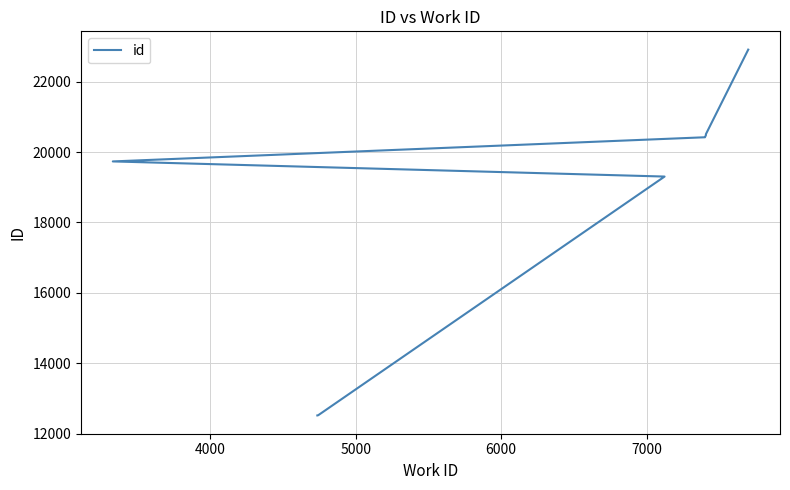

What is the difference between the maximum and minimum values?

10398